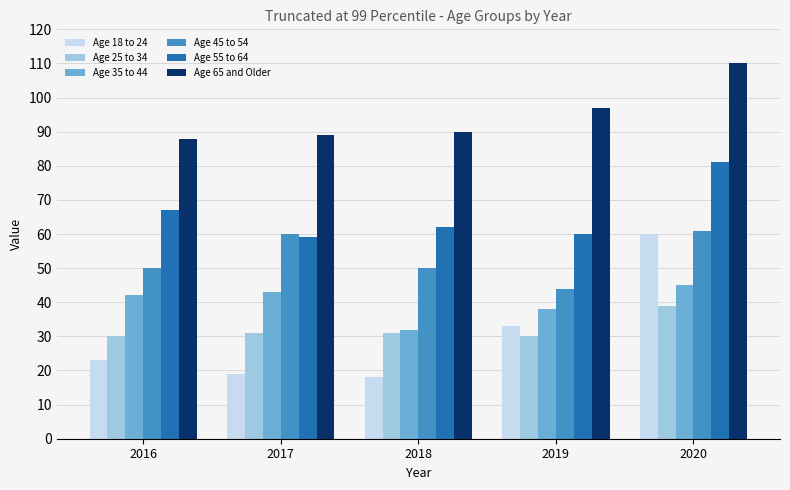

What is the greatest value displayed?

110